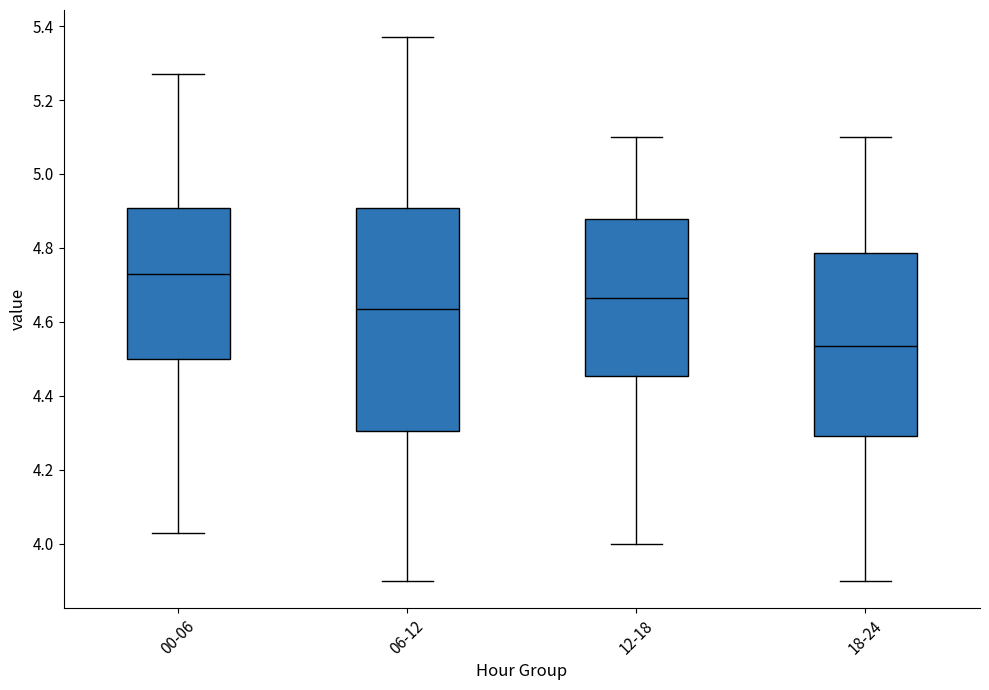

Reading left to right, transcribe this box plot: for each box, give where its median line is, the range the box spans, and where its two whiskers end, as read against the y-axis. The values are not printed on the chart, so give them approximately, as read against the axis.

00-06: median 4.74, box 4.50 to 4.90, whiskers 4.04 to 5.28
06-12: median 4.64, box 4.30 to 4.90, whiskers 3.90 to 5.38
12-18: median 4.66, box 4.46 to 4.88, whiskers 4.00 to 5.10
18-24: median 4.54, box 4.30 to 4.78, whiskers 3.90 to 5.10